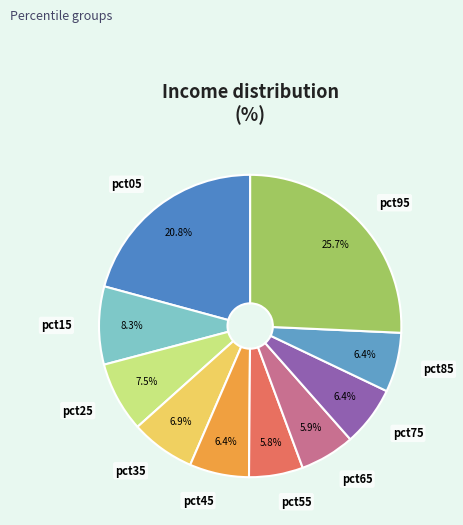

Does any single category account for the majority?

No